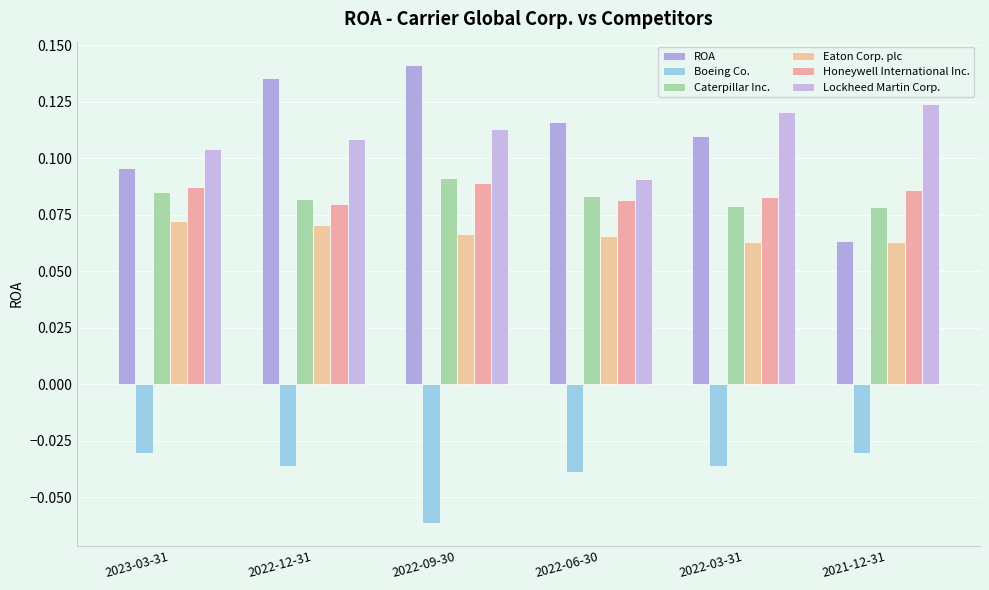

Which series changed the most between 2022-12-31 and 2021-12-31?

ROA